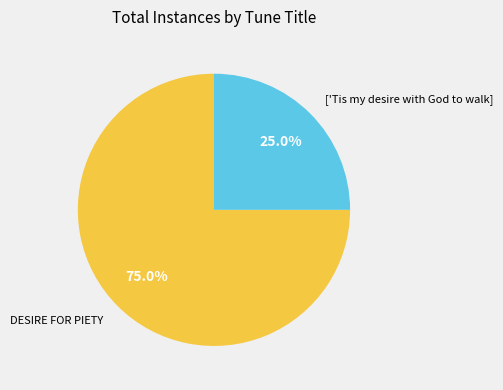

Is there a majority slice in this chart?

Yes